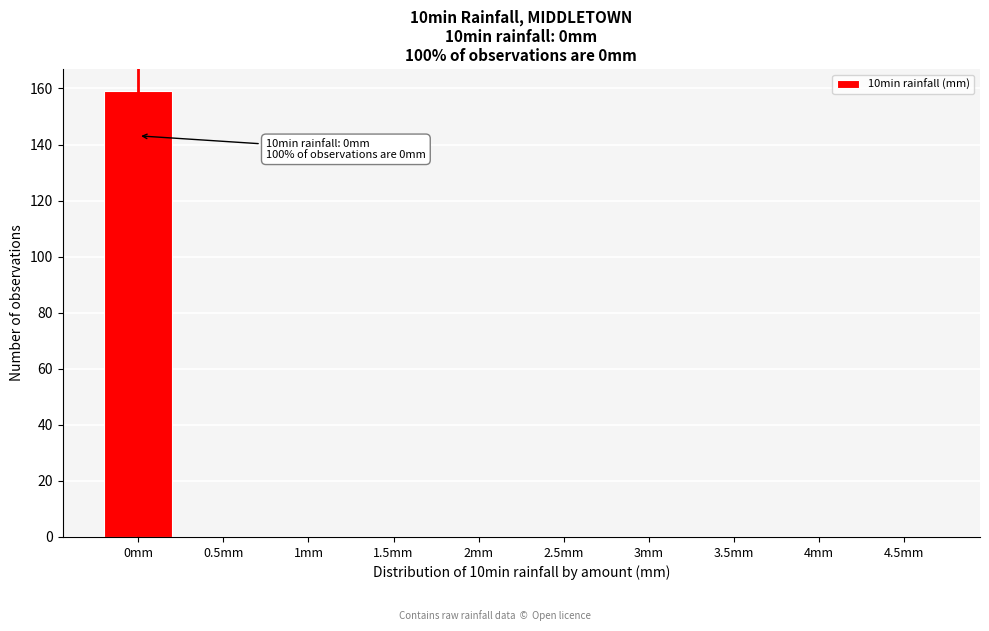

Reading right to left, what are all the values shown in this chart?

4.5mm=0	4mm=0	3.5mm=0	3mm=0	2.5mm=0	2mm=0	1.5mm=0	1mm=0	0.5mm=0	0mm=159